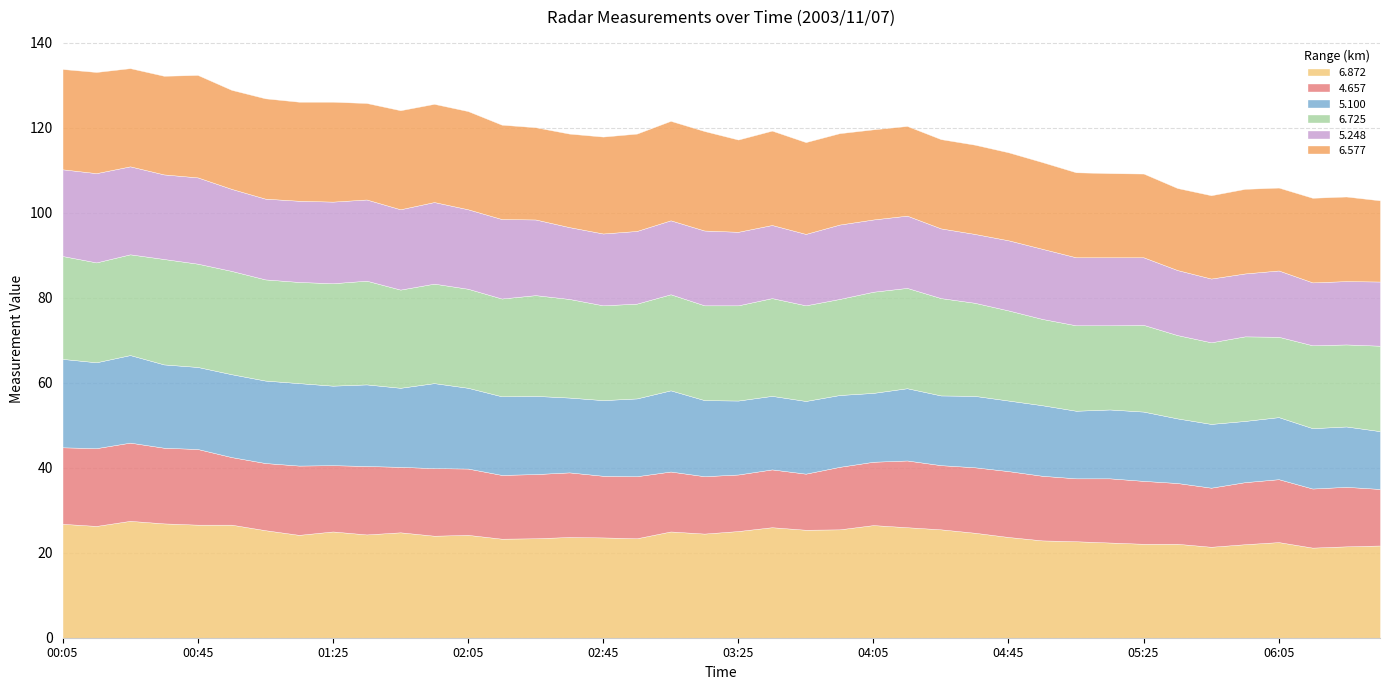

Which series has the largest total across all categories?

6.872